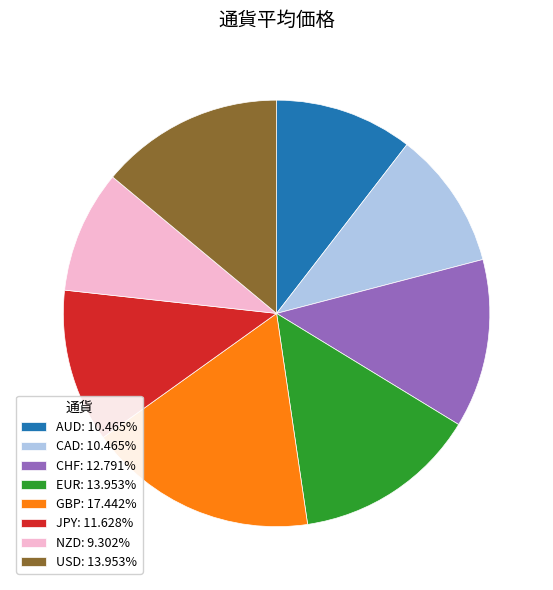

Is there a majority slice in this chart?

No